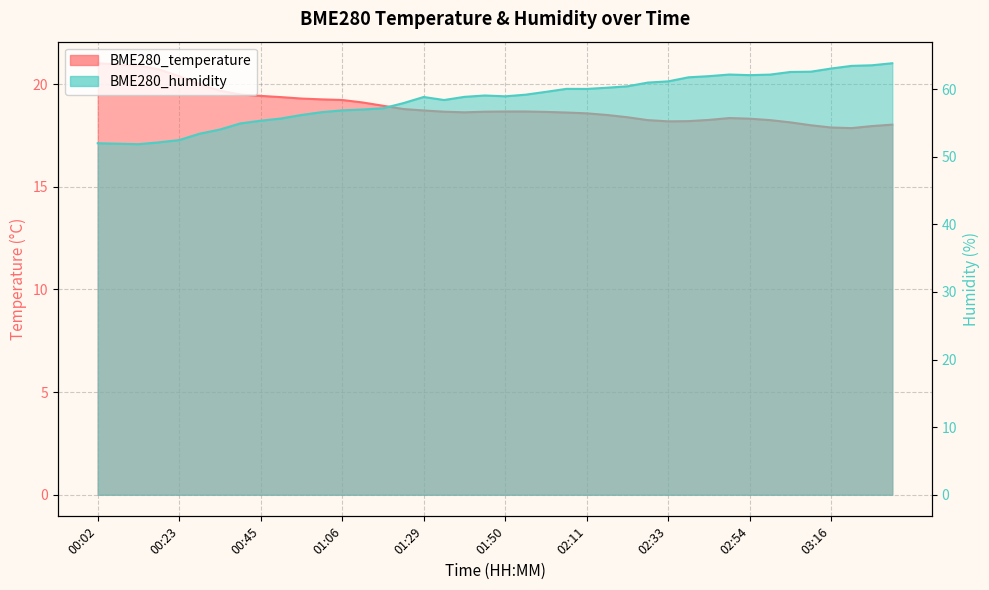

What is the average value of the BME280_humidity series?

58.5